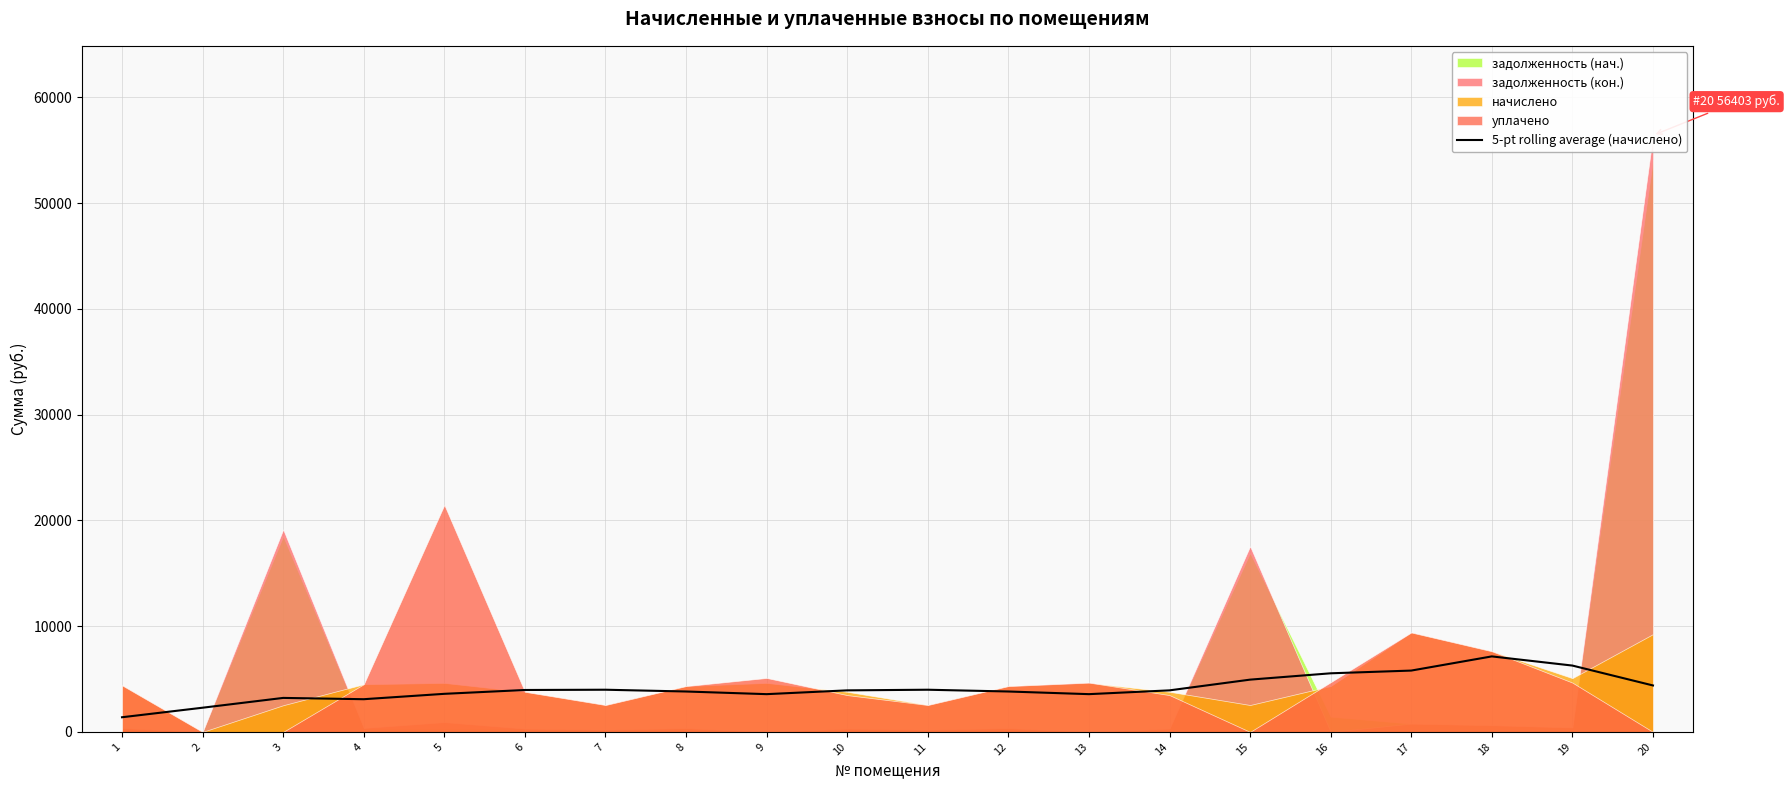

What value does the data have at 18?

7138.3